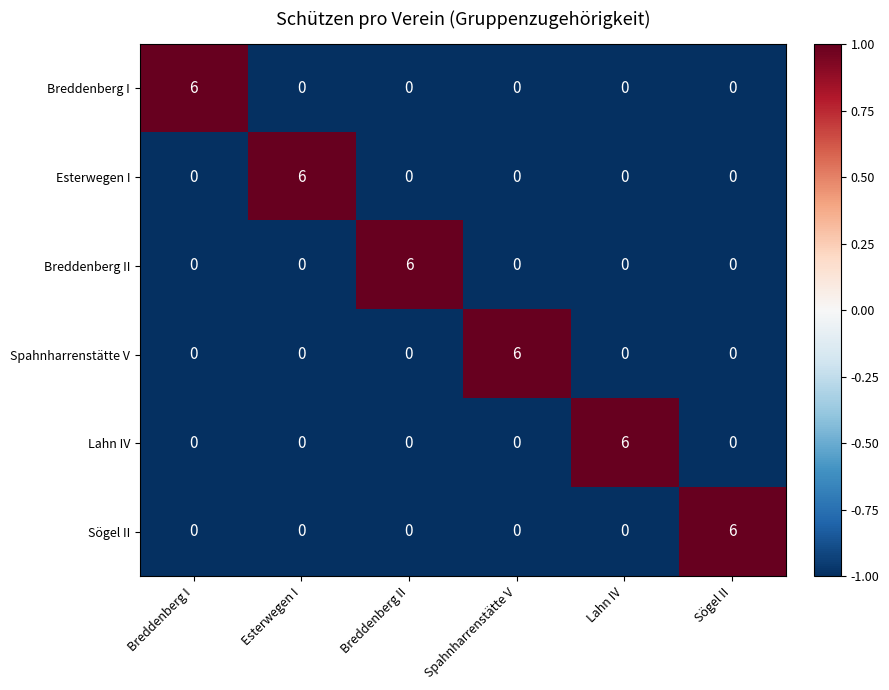

Count the number of data series in this chart.

6